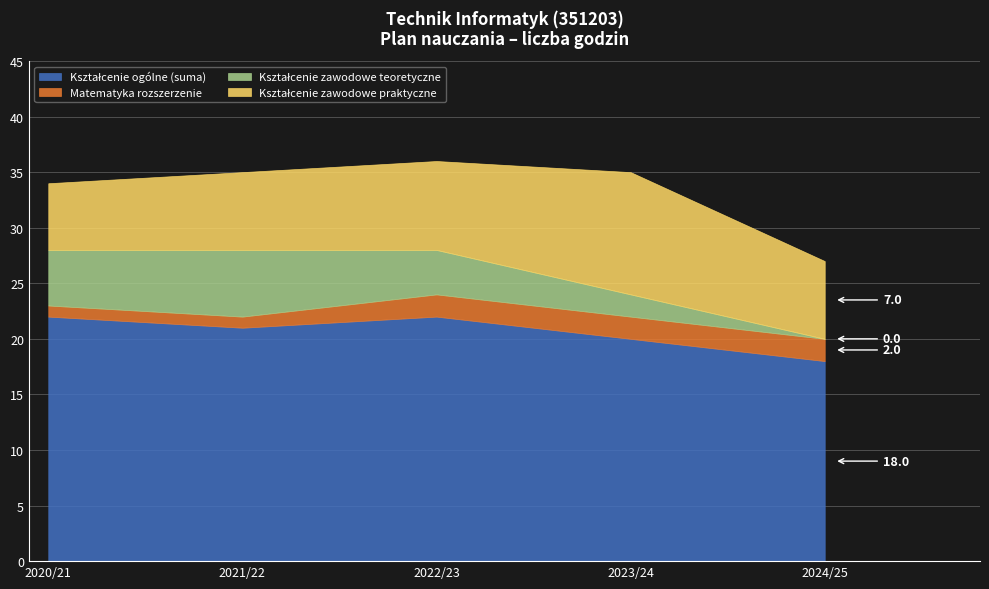

Is it true that Kształcenie zawodowe teoretyczne equals 3 at KLASA III?

False